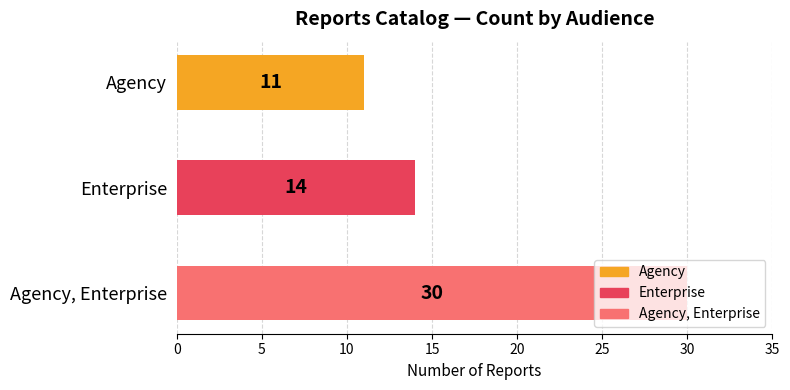

What is the average value?

18